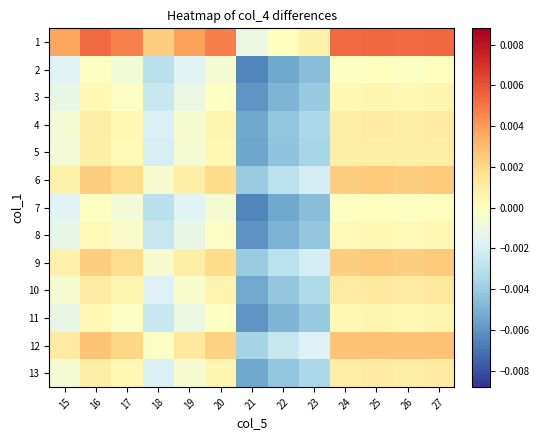

Rank the series at 26 from highest to lowest value.

1, 12, 6, 9, 10, 4, 13, 5, 3, 11, 8, 2, 7